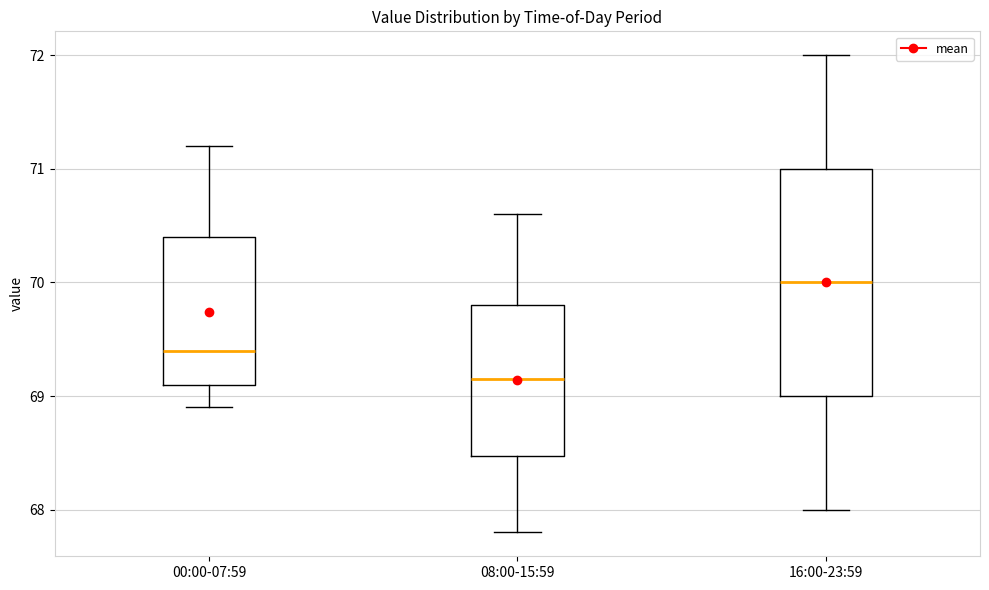

Comparing the boxes themselves (not the whiskers), which one is the tallest?

16:00-23:59